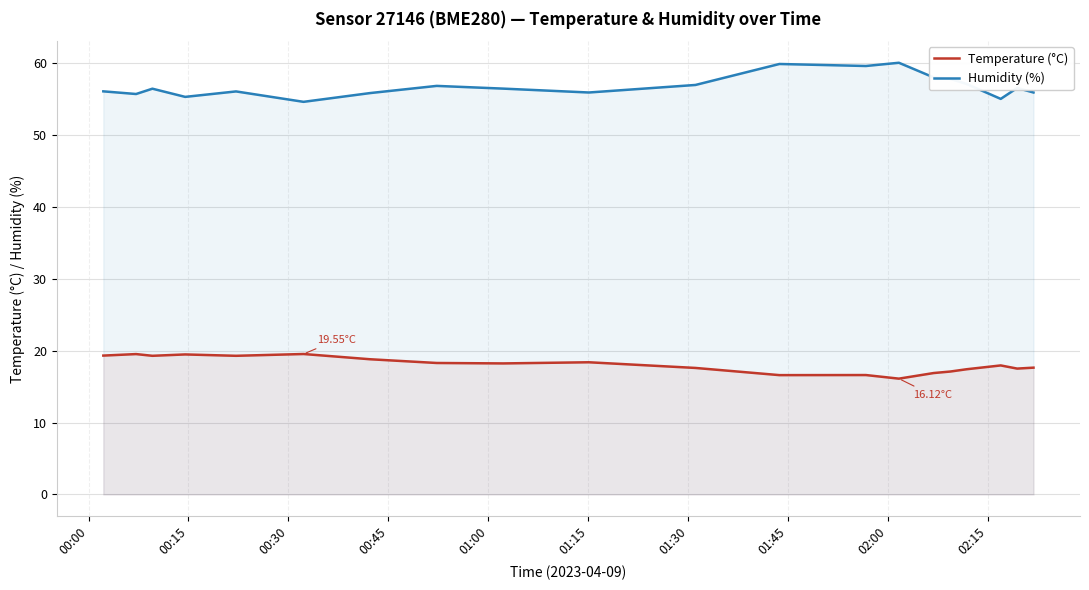

True or false: Temperature (°C) and Humidity (%) intersect in this chart.

False